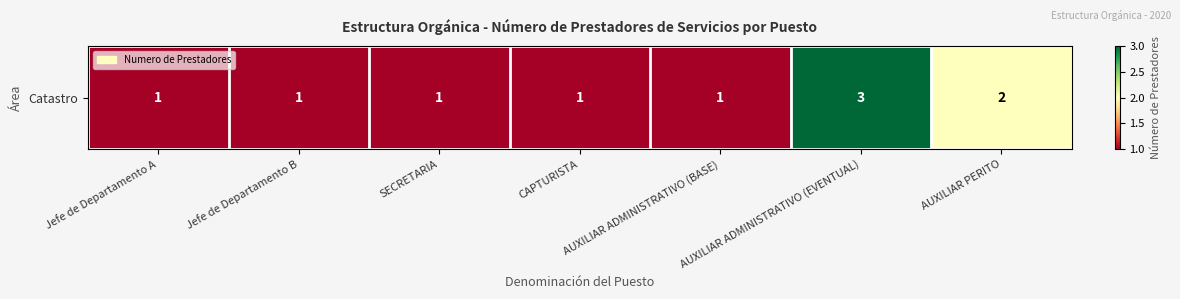

What is the change in value from CAPTURISTA to AUXILIAR PERITO?

+1